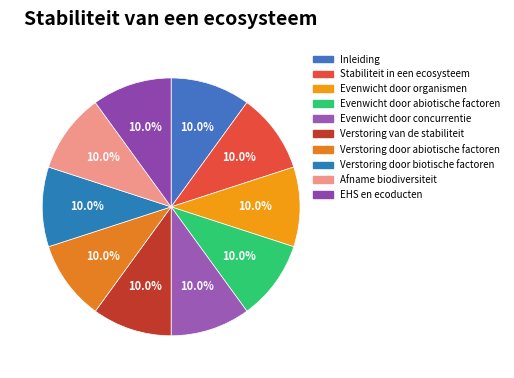

Is it true that Evenwicht door organismen is 17% of the pie?

False